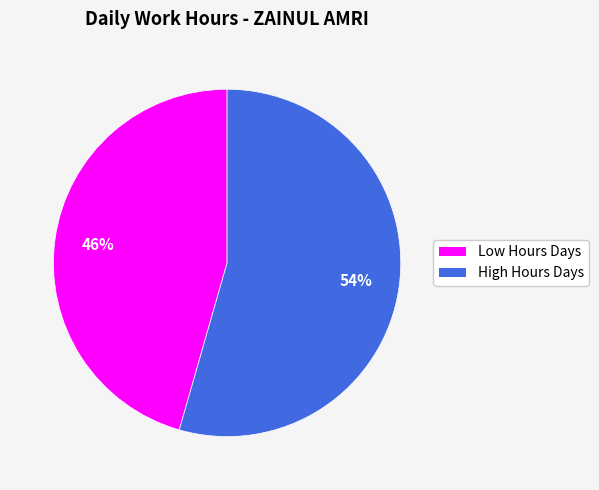

Rank the categories by value from lowest to highest.

Low Hours Days, High Hours Days